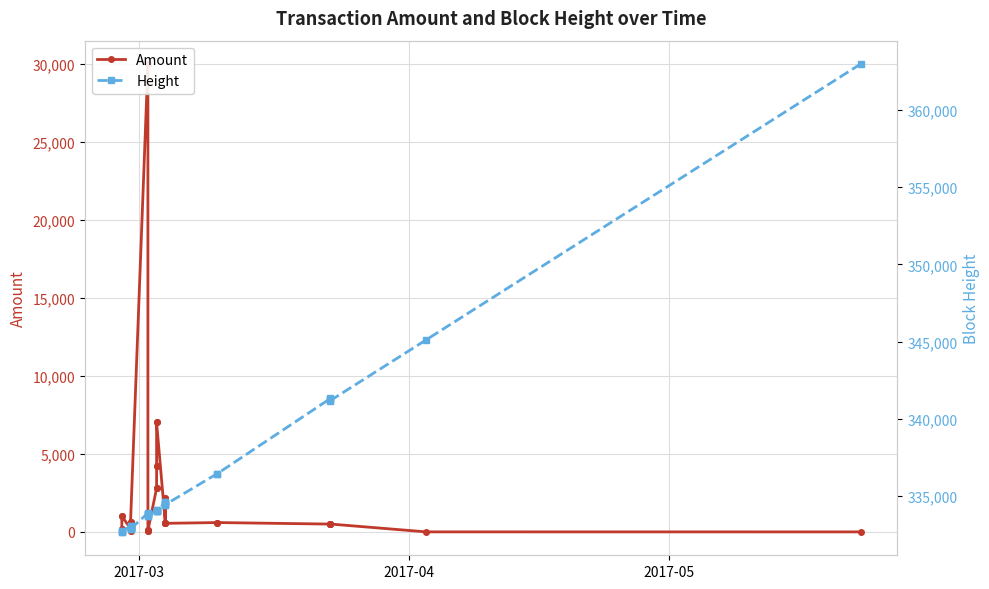

How many lines are shown in the chart?

2